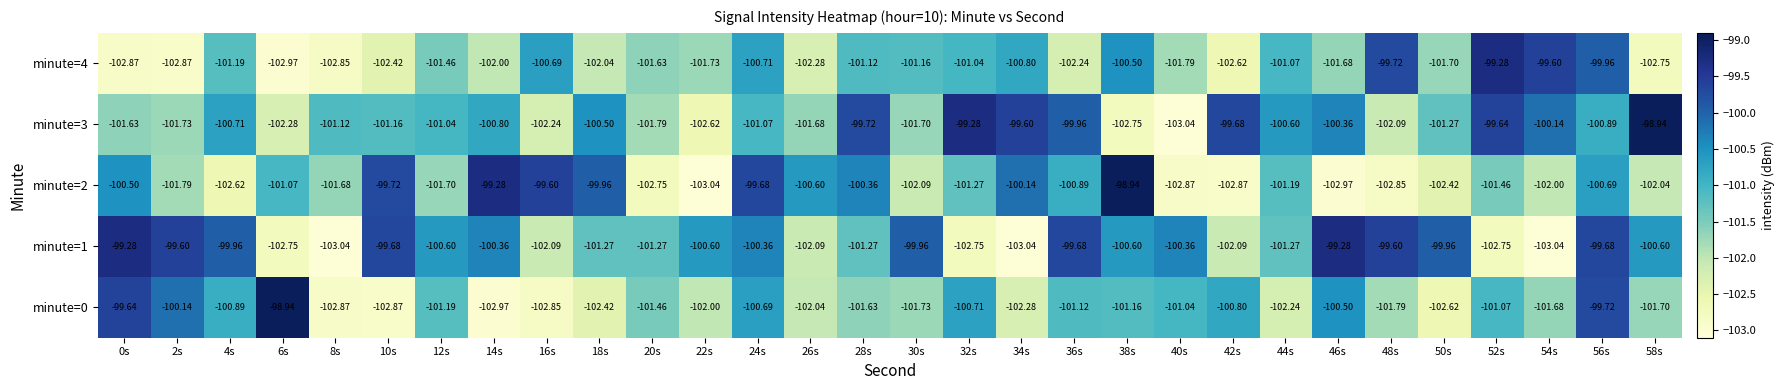

Is the value of minute=0 at 10s greater than the value of minute=1 at 28s?

No